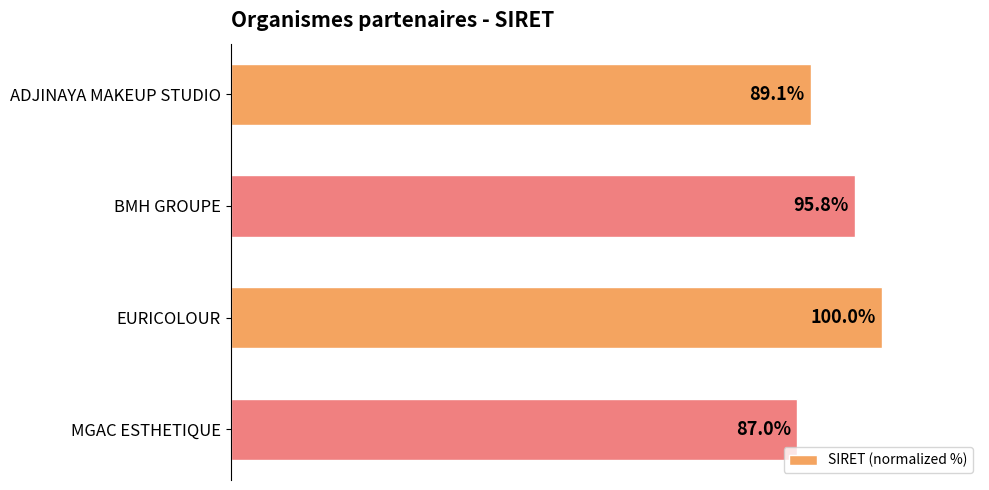

Where is the data nearest to the value 93?

BMH GROUPE